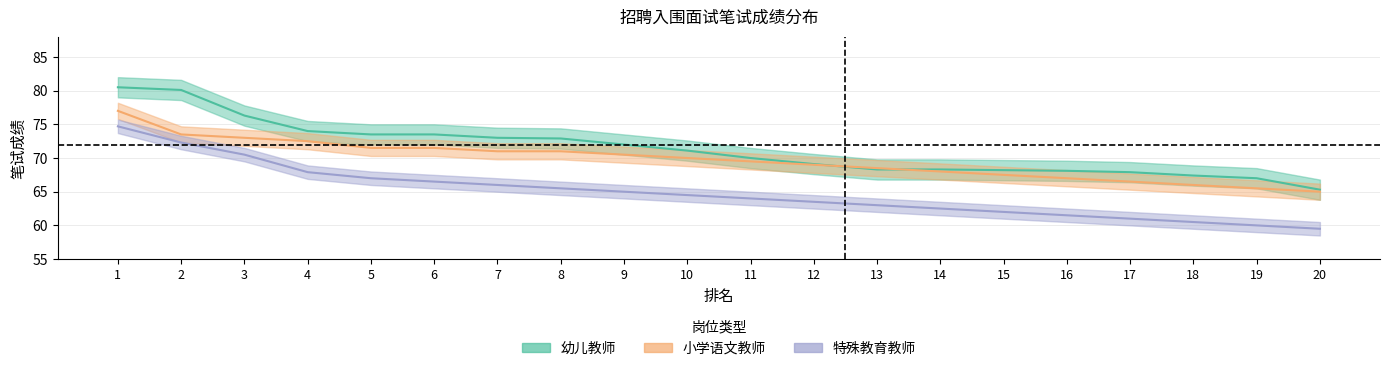

What is the difference between the second highest and minimum values in the 特殊教育教师 series?

12.8